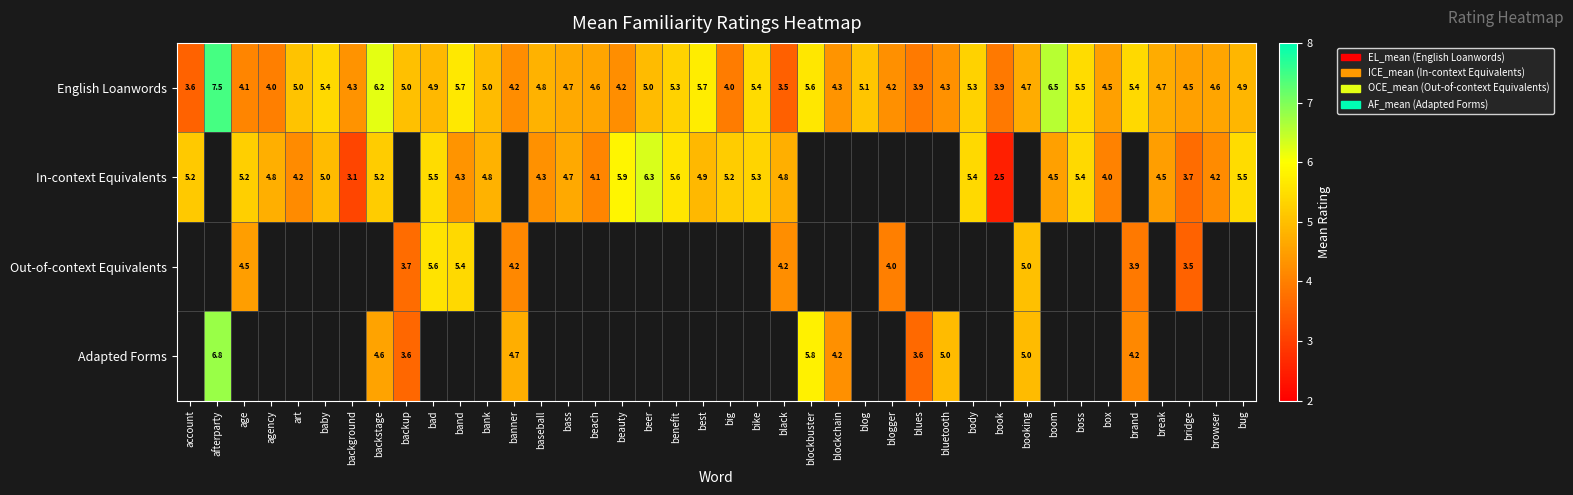

Which category has the highest value in the English Loanwords series?

afterparty